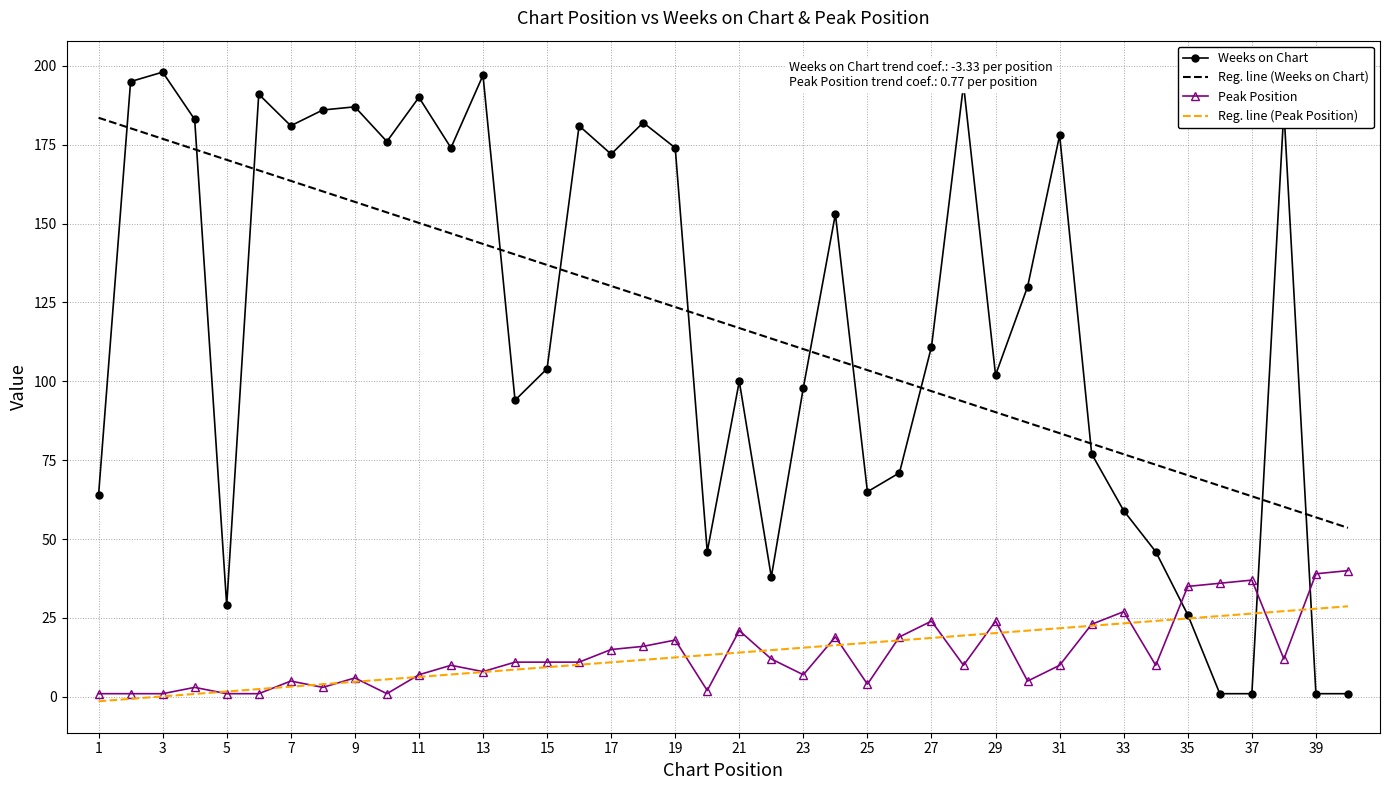

True or false: Reg. line (Weeks on Chart) and Reg. line (Peak Position) cross at least once.

False